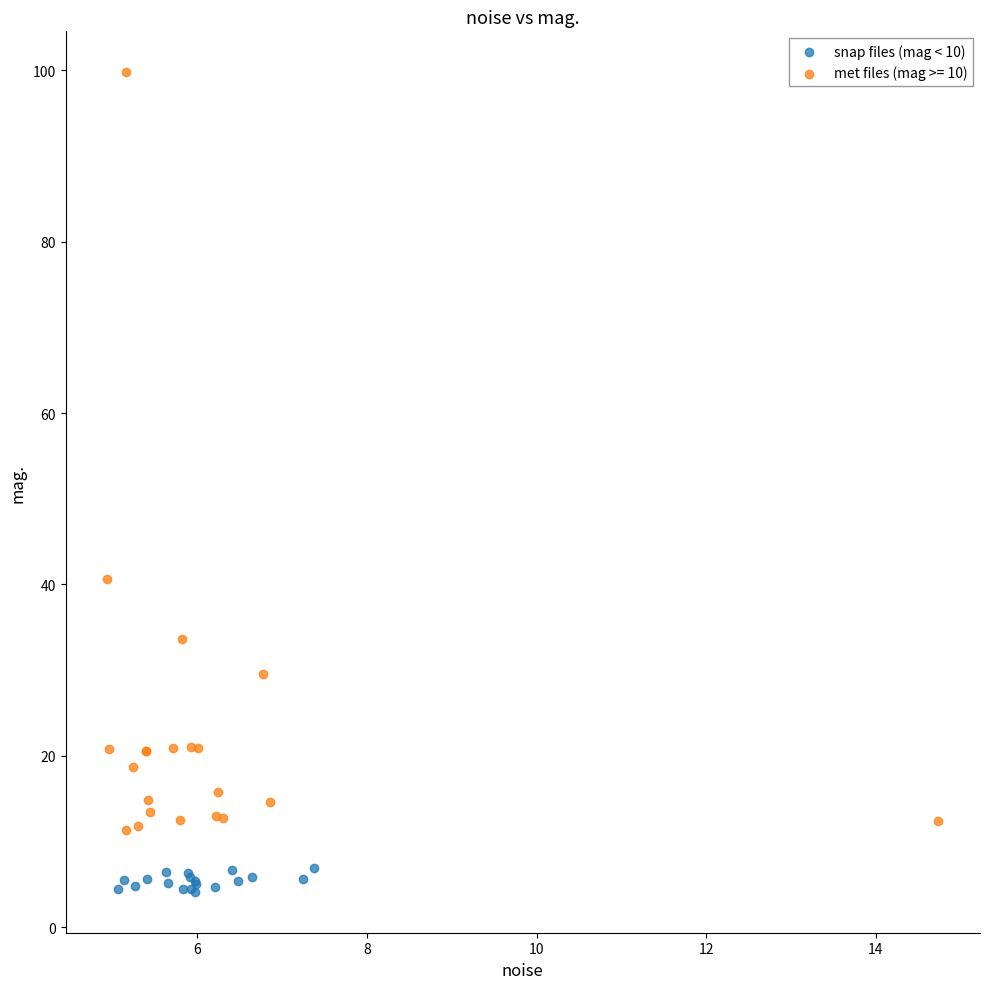

Which series reaches the maximum Y coordinate?

met files (mag >= 10)